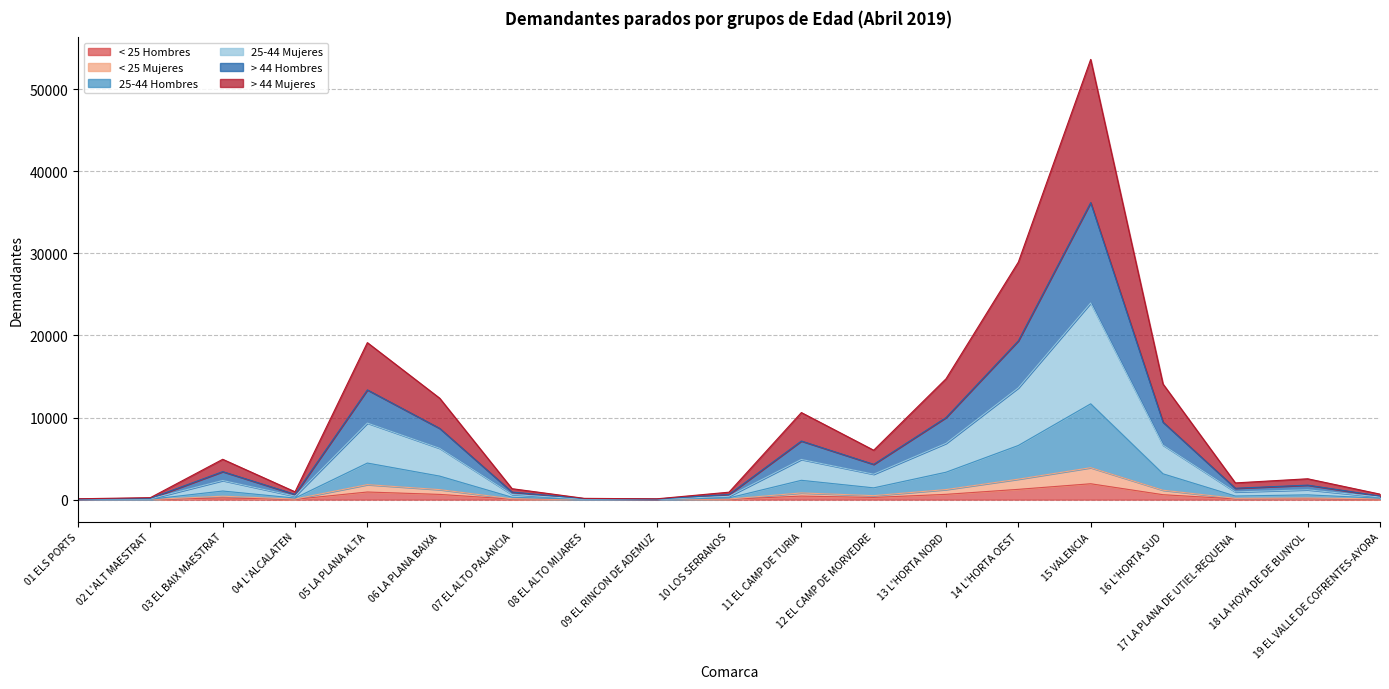

Which category has the highest value in the 25-44 Hombres series?

15 VALENCIA